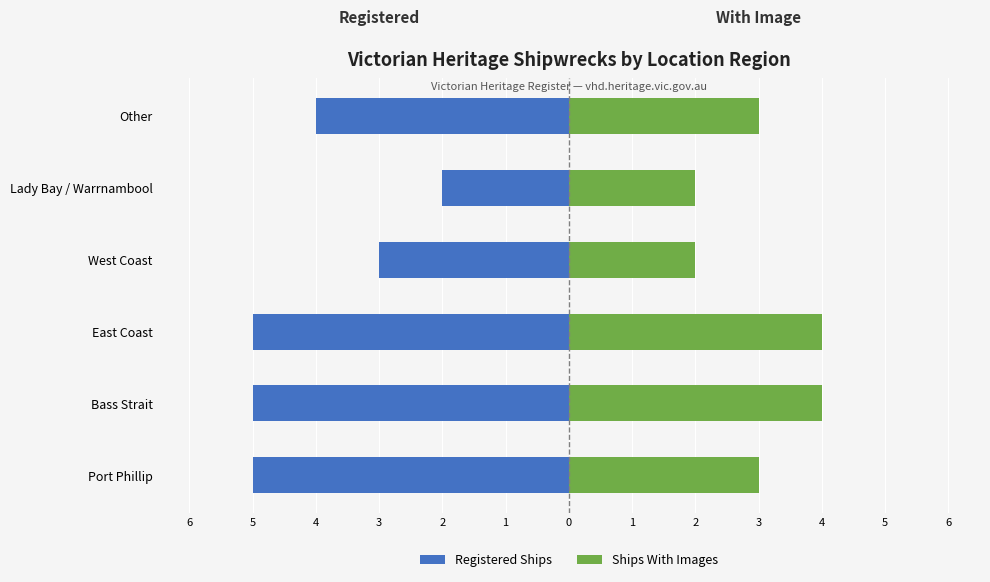

What is the average value of the Ships With Images series?

3